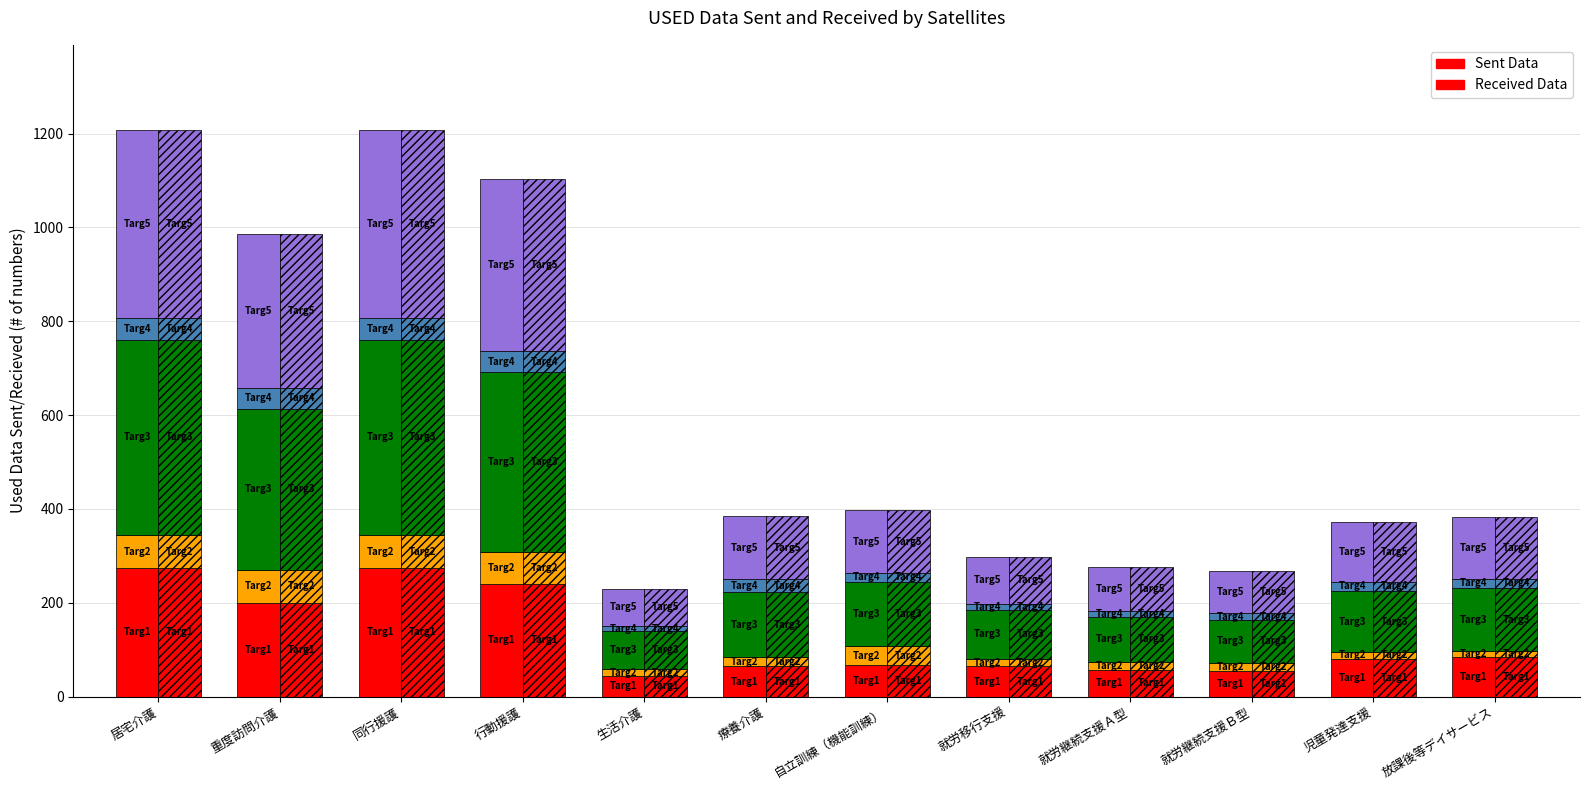

Reading right to left, what are all the values shown in this chart?

Sent Data: 84	81	54	57	64	67	64	44	239	274	200	274
Received Data: 84	81	54	57	64	67	64	44	239	274	200	274